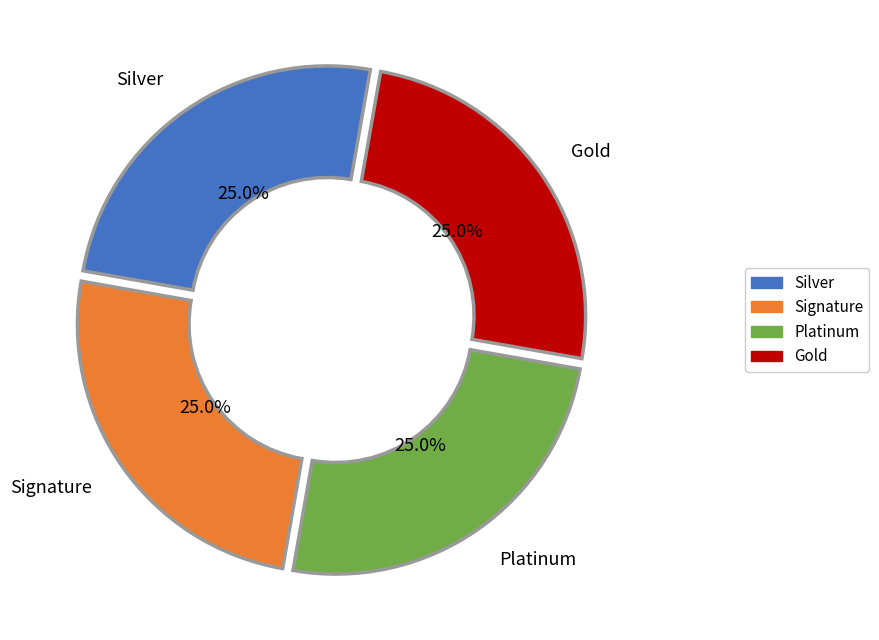

How many slices are in this pie chart?

4